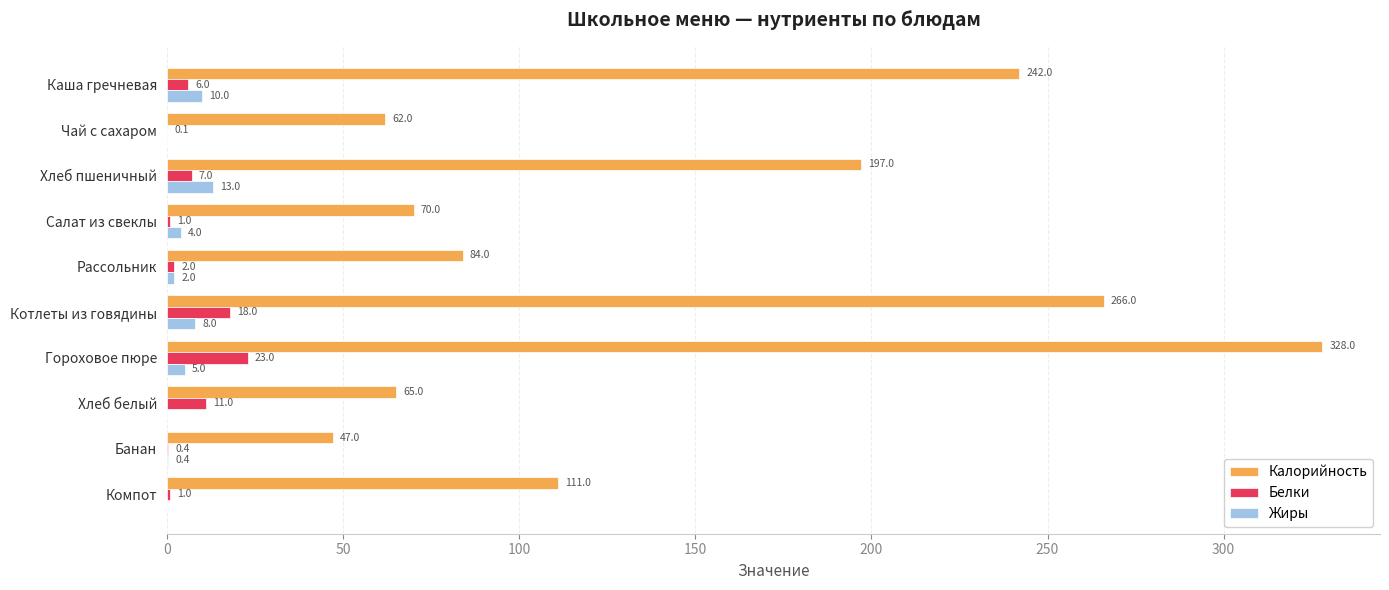

What are all the series names shown in the legend?

Калорийность, Белки, Жиры